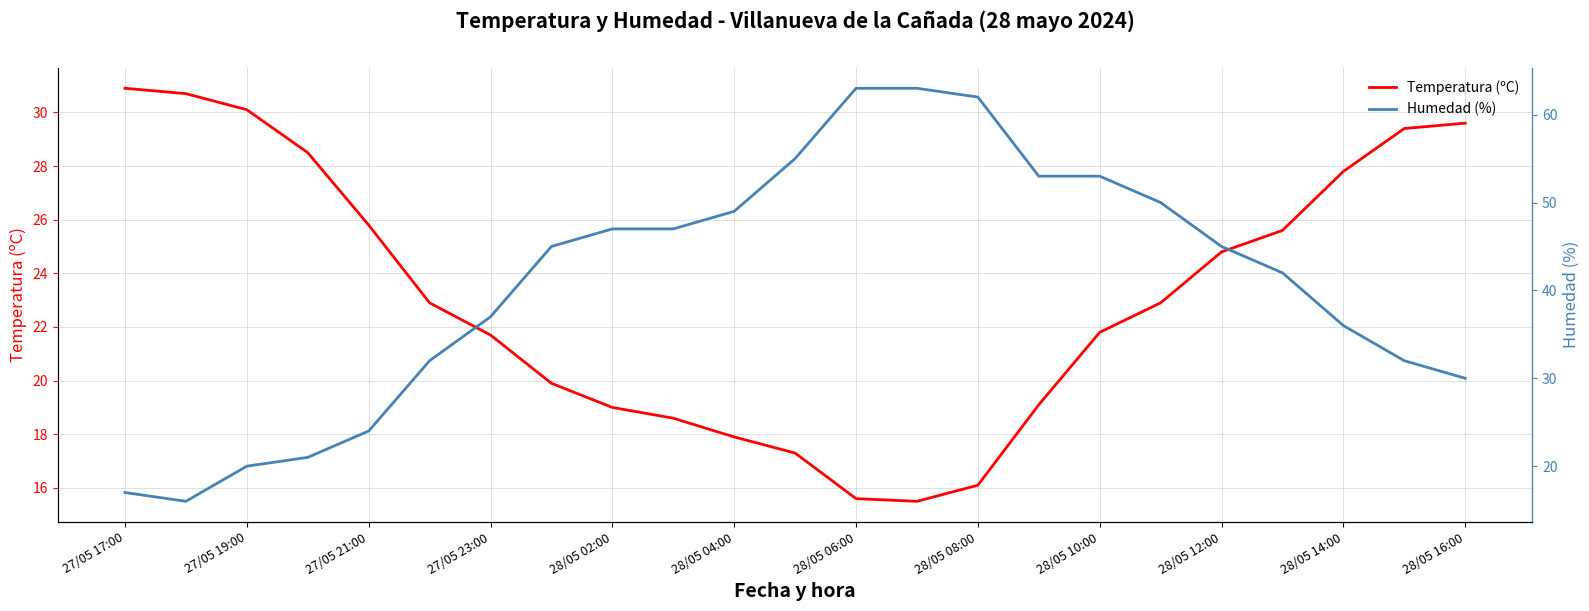

What is the maximum value for Temperatura (ºC)?

30.9